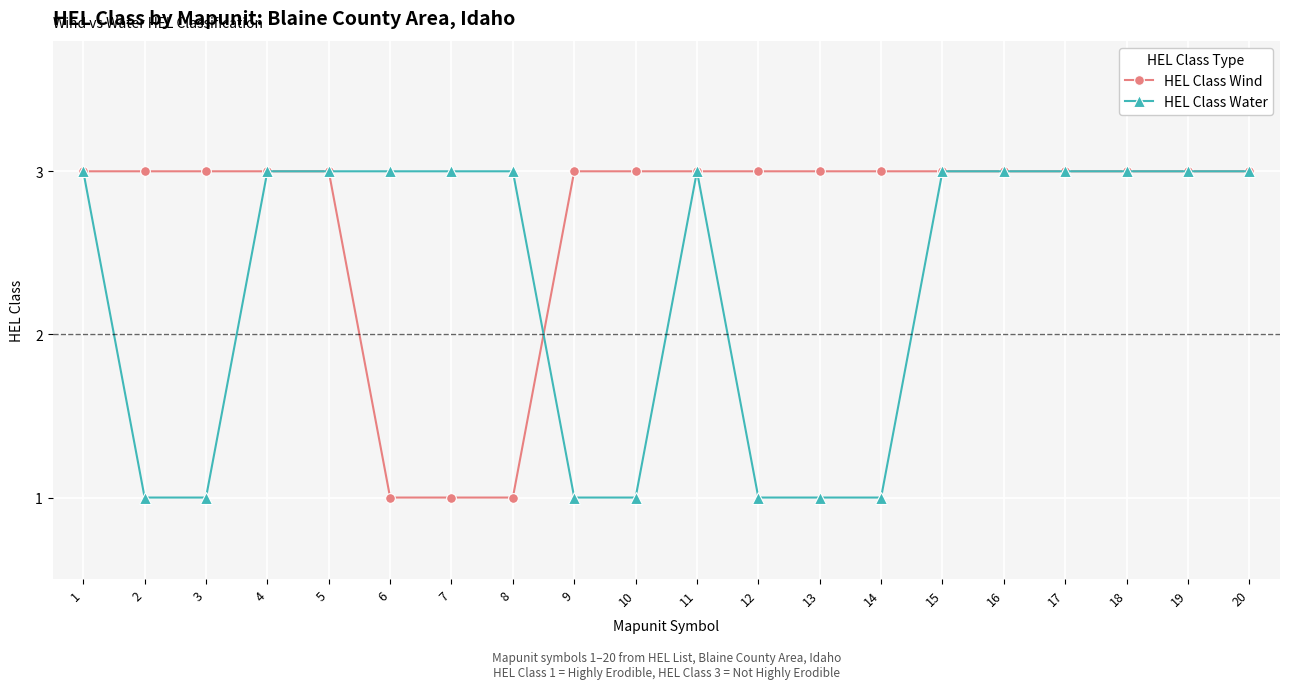

Read the HEL Class Wind value at 2.

3